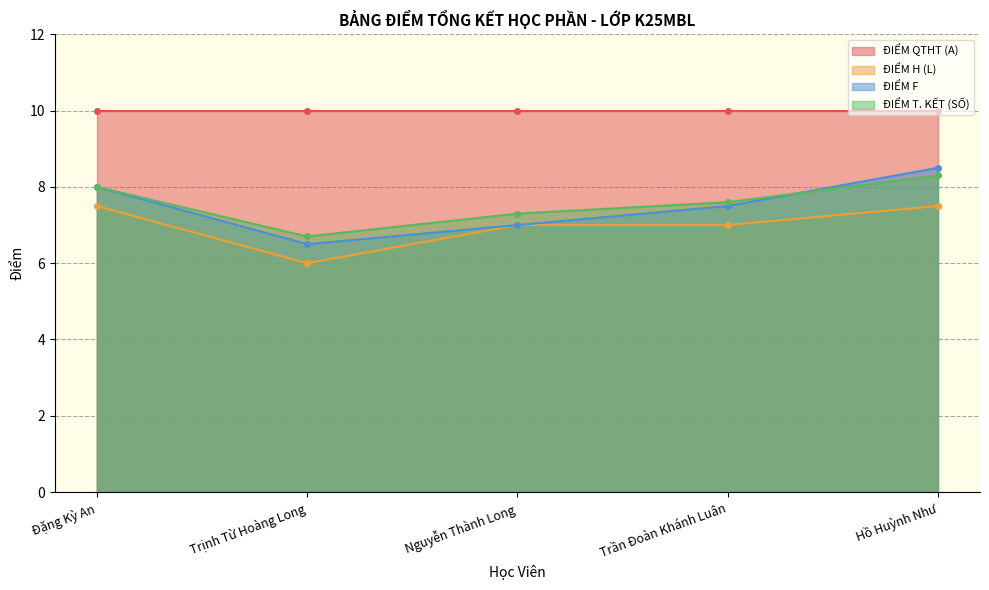

At how many categories does at least one series exceed 7?

4